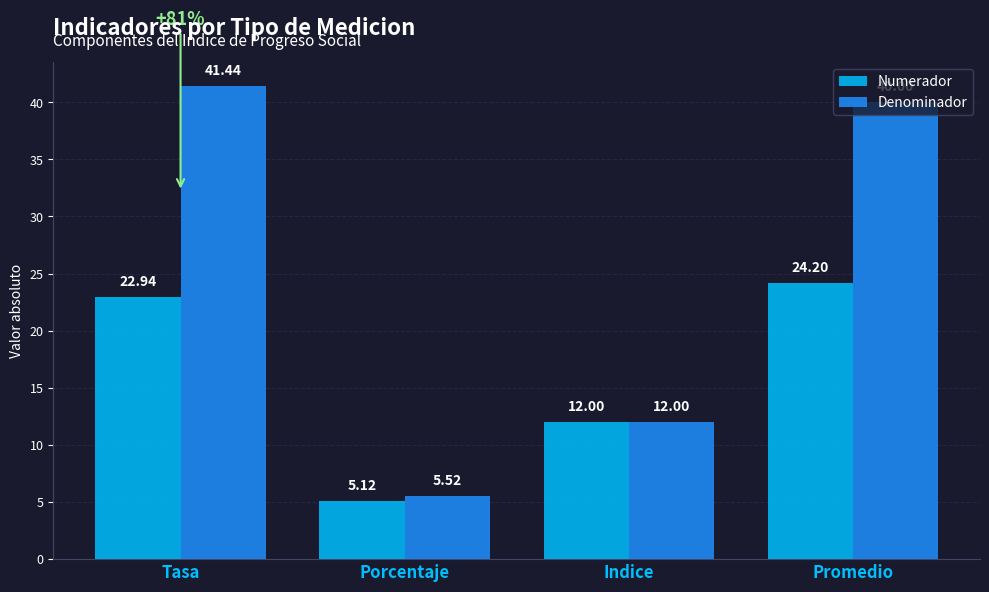

Is it true that Numerador equals 12.0 at Indice?

True